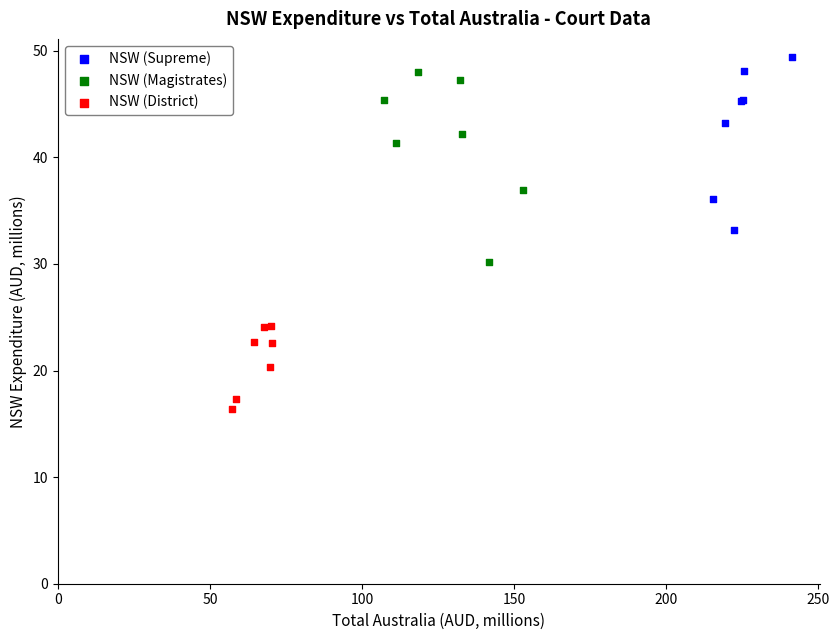

Which series contains the lowest Y value?

NSW (District)